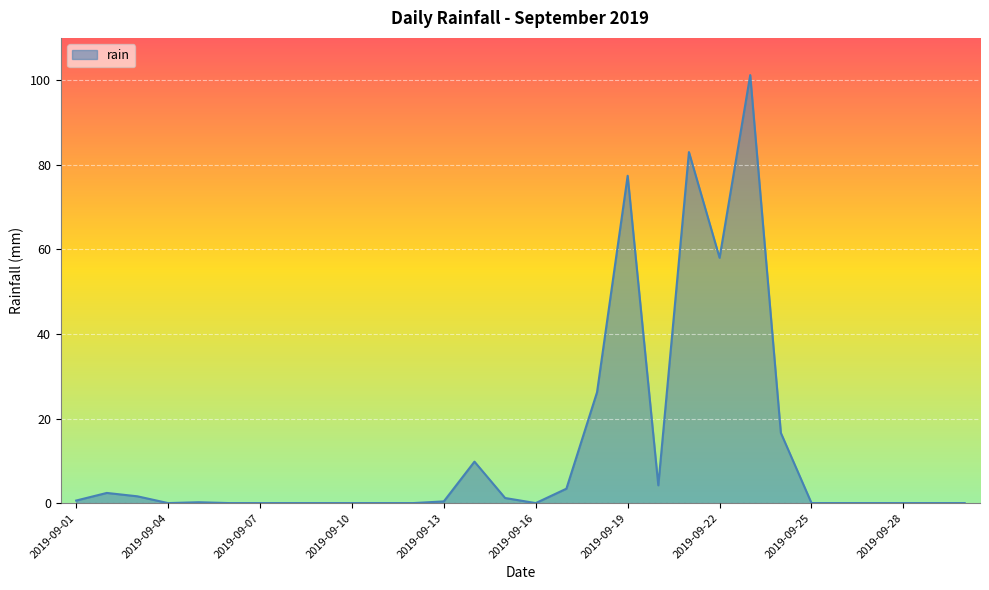

What is the difference between the second highest and minimum values?

83.0